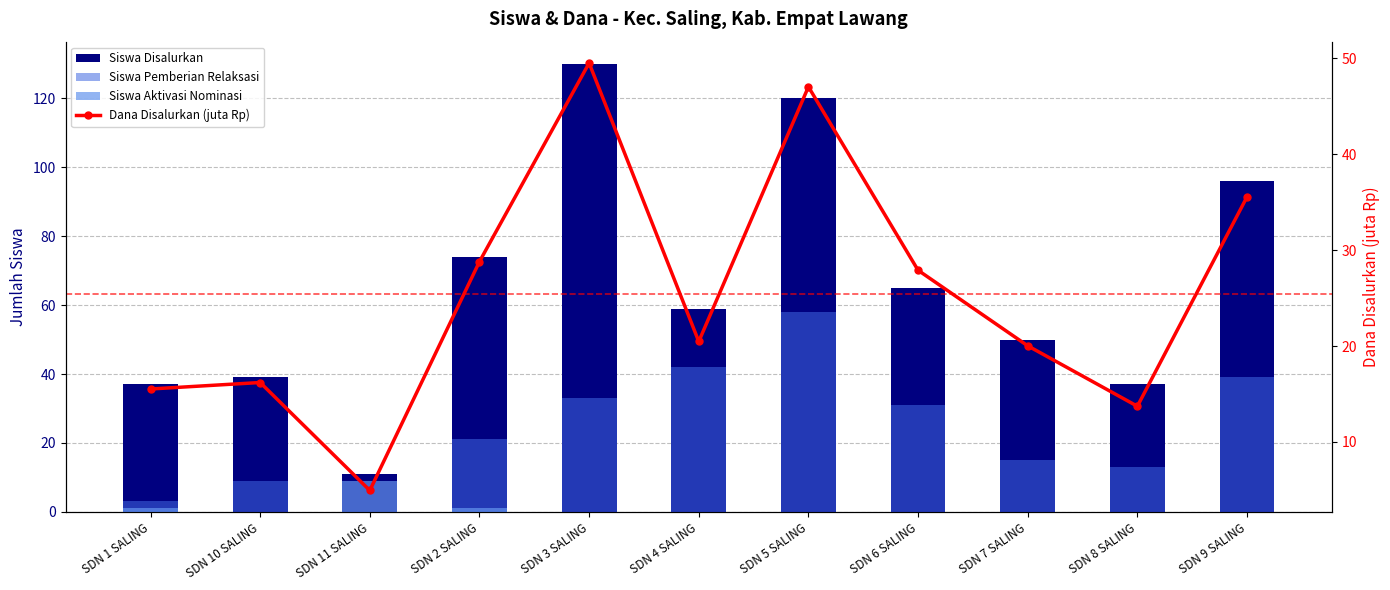

Reading left to right, extract all data points from this chart.

Siswa Disalurkan: SDN 1 SALING=37.0	SDN 10 SALING=39.0	SDN 11 SALING=11.0	SDN 2 SALING=74.0	SDN 3 SALING=130.0	SDN 4 SALING=59.0	SDN 5 SALING=120.0	SDN 6 SALING=65.0	SDN 7 SALING=50.0	SDN 8 SALING=37.0	SDN 9 SALING=96.0
Siswa Pemberian Relaksasi: SDN 1 SALING=3.0	SDN 10 SALING=9.0	SDN 11 SALING=0.0	SDN 2 SALING=21.0	SDN 3 SALING=33.0	SDN 4 SALING=42.0	SDN 5 SALING=58.0	SDN 6 SALING=31.0	SDN 7 SALING=15.0	SDN 8 SALING=13.0	SDN 9 SALING=39.0
Siswa Aktivasi Nominasi: SDN 1 SALING=1.0	SDN 10 SALING=0.0	SDN 11 SALING=9.0	SDN 2 SALING=1.0	SDN 3 SALING=0.0	SDN 4 SALING=0.0	SDN 5 SALING=0.0	SDN 6 SALING=0.0	SDN 7 SALING=0.0	SDN 8 SALING=0.0	SDN 9 SALING=0.0
Dana Disalurkan (juta Rp): SDN 1 SALING=15.5	SDN 10 SALING=16.2	SDN 11 SALING=5.0	SDN 2 SALING=28.8	SDN 3 SALING=49.5	SDN 4 SALING=20.5	SDN 5 SALING=47.0	SDN 6 SALING=27.9	SDN 7 SALING=20.0	SDN 8 SALING=13.7	SDN 9 SALING=35.5